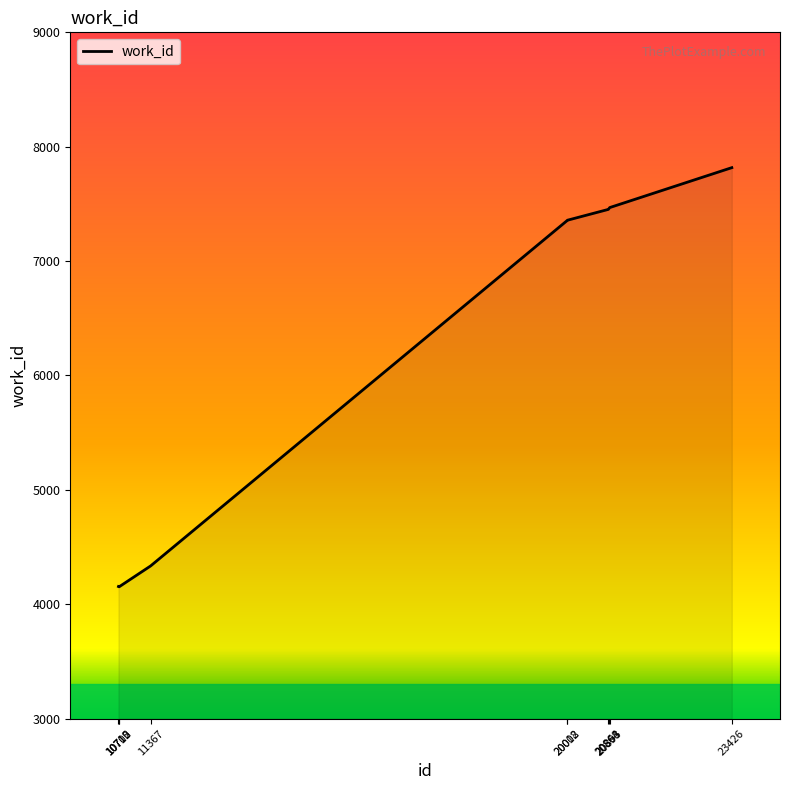

What is the difference between the values at 23426 and 10715?

3664